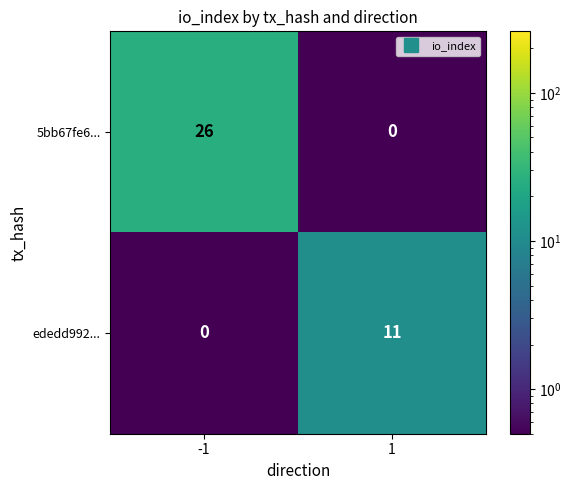

Between -1 and 1, which series saw the biggest shift?

5bb67fe6...